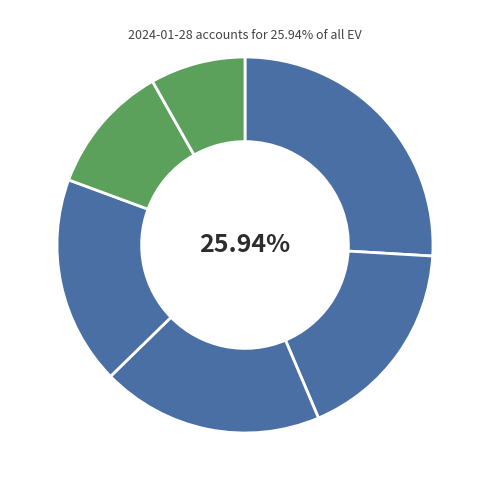

Does any single category account for the majority?

No